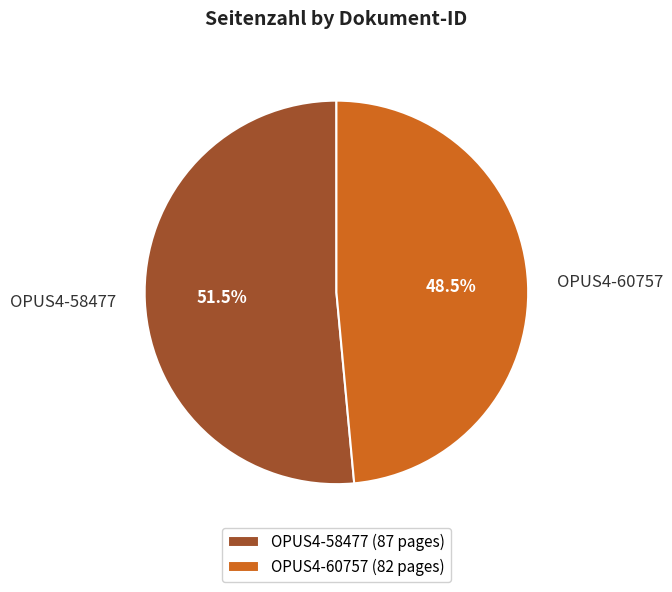

Which category has the biggest portion of the pie?

OPUS4-58477